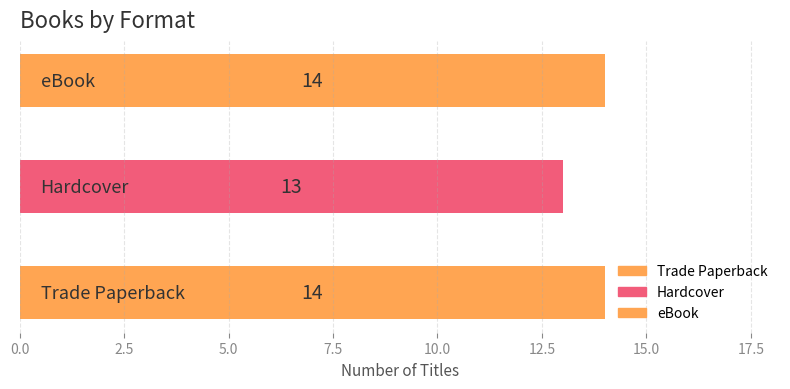

What is the average value?

14